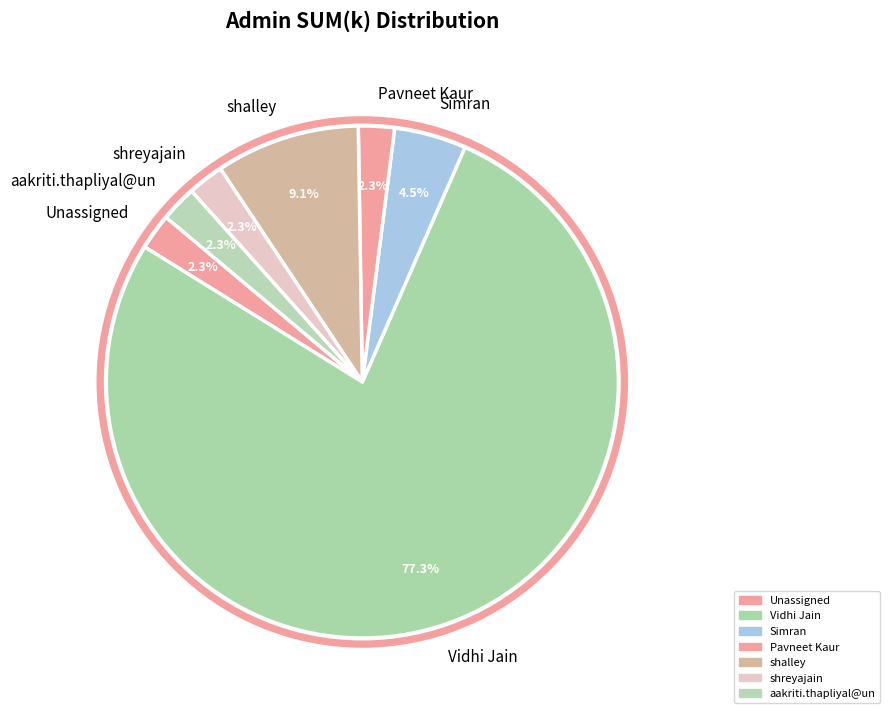

To the nearest percent, what is the average slice percentage?

14%